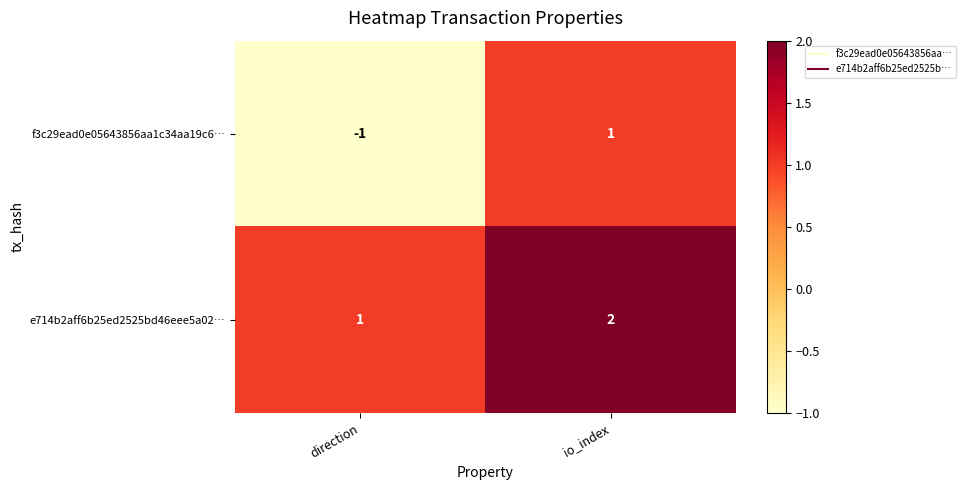

Reading left to right, list all the values displayed in this chart.

f3c29ead0e05643856aa1c34aa19c6…: direction=-1	io_index=1
e714b2aff6b25ed2525bd46eee5a02…: direction=1	io_index=2